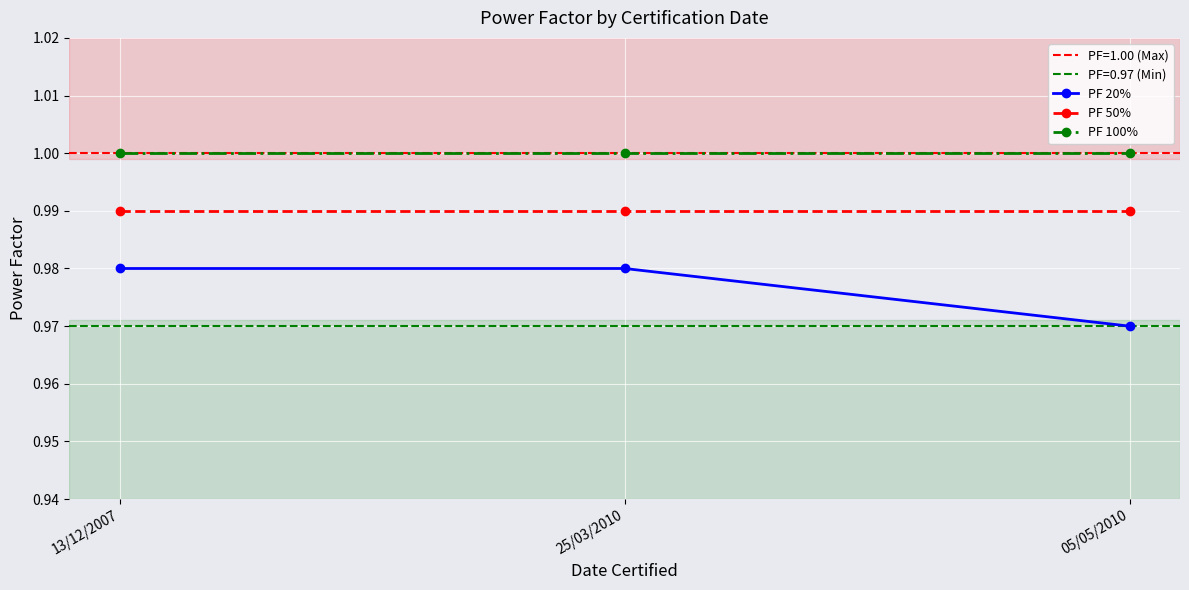

Is it true that PF 50% equals 1.0 at 05/05/2010?

True